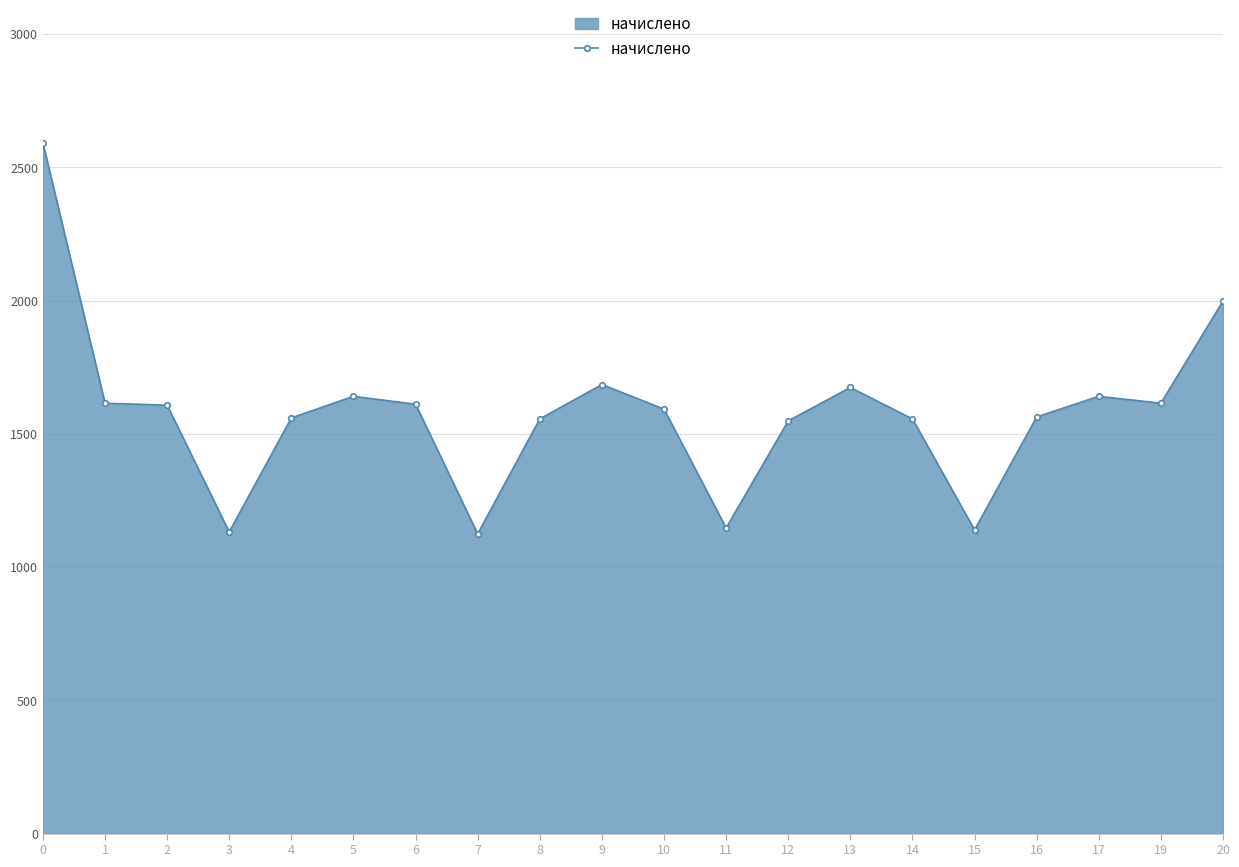

True or false: the data has more than 0 interior local peaks.

True